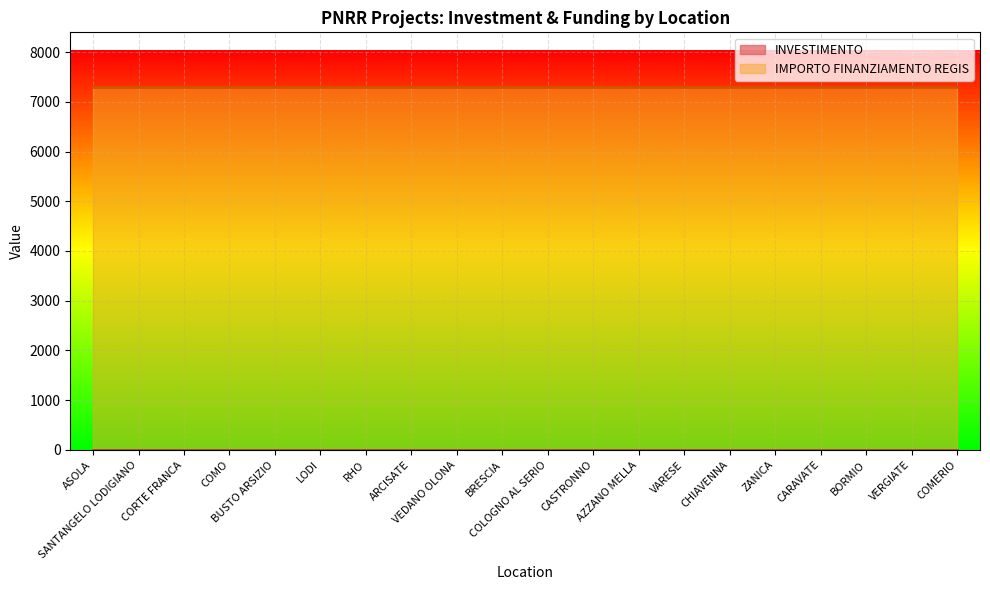

List the series in order of their peak value, highest first.

IMPORTO FINANZIAMENTO REGIS, INVESTIMENTO